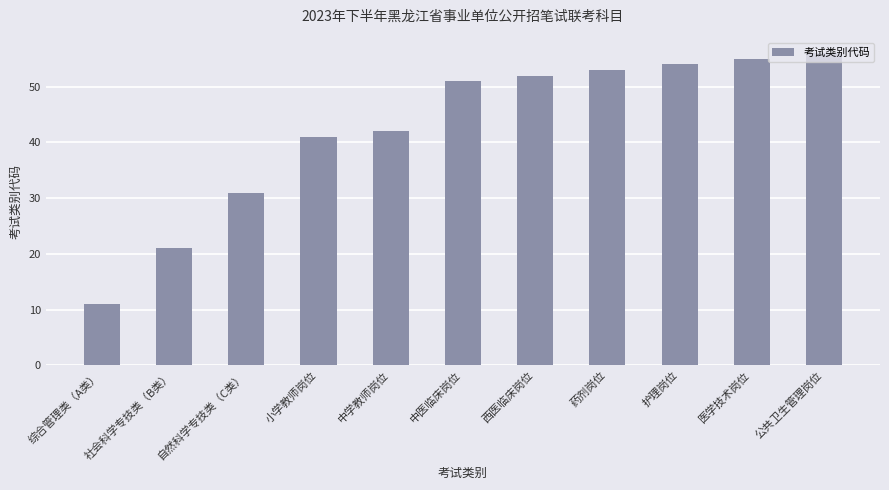

True or false: the data shows 24 at 公共卫生管理岗位.

False